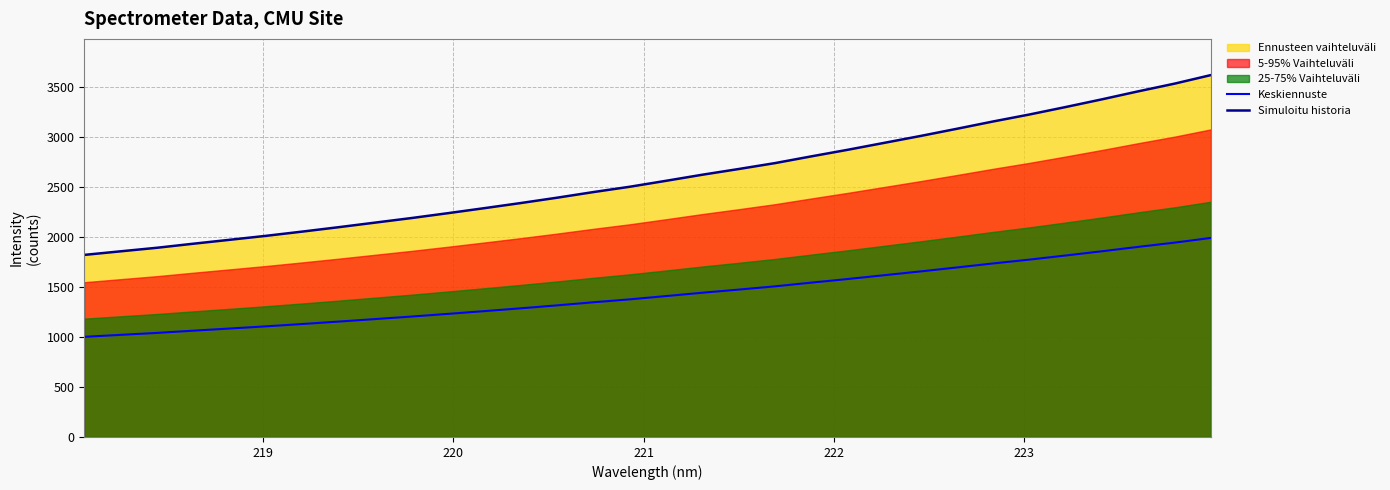

What is the highest value of the Simuloitu historia series?

3618.3